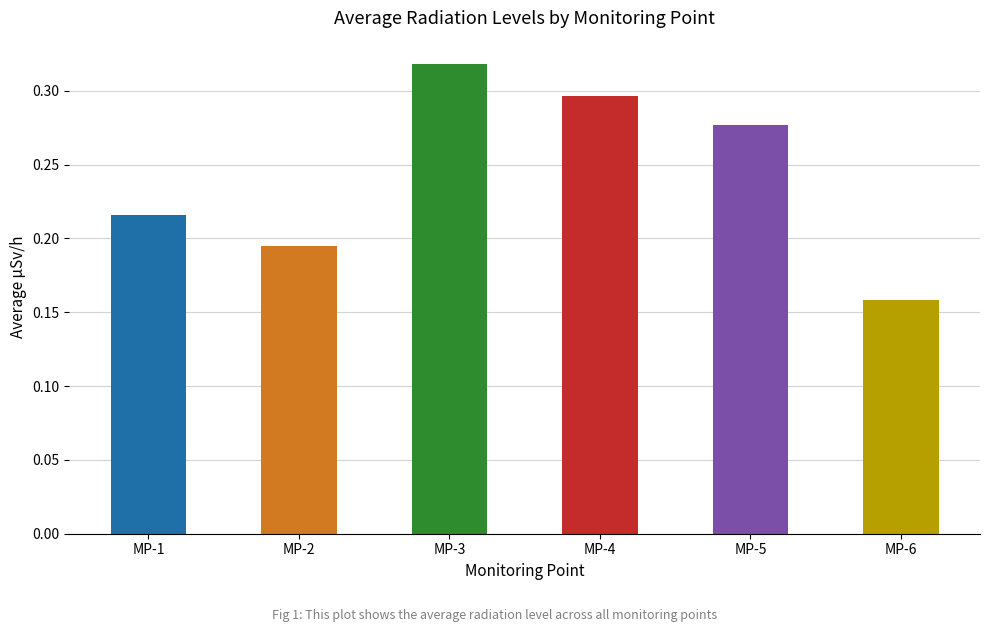

Which label corresponds to the largest value in the chart?

MP-3